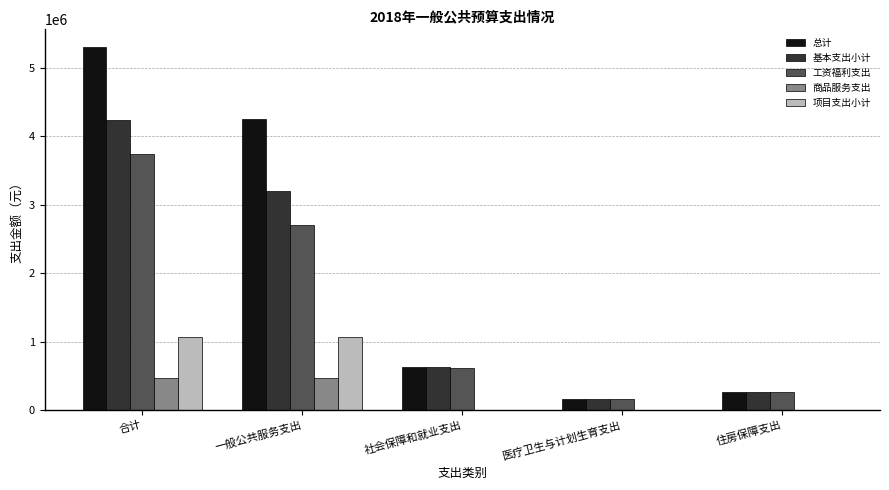

What is the total value across all series at 社会保障和就业支出?

1852109.6